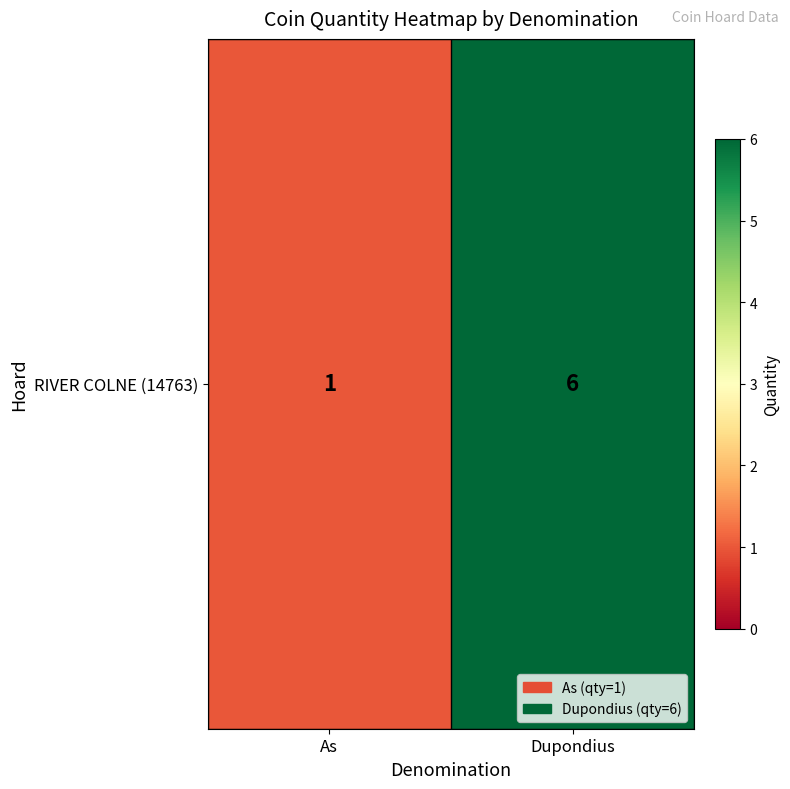

Reading right to left, transcribe all the data shown in this chart.

Dupondius=6	As=1